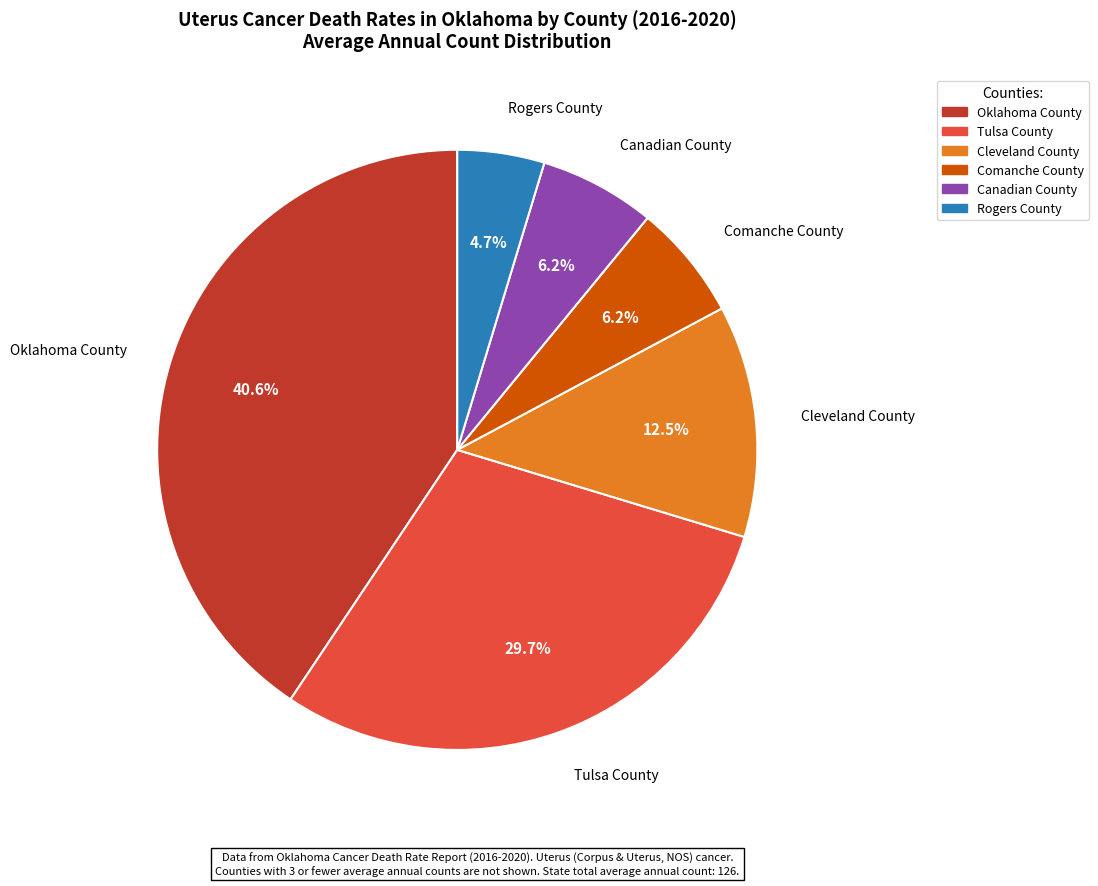

Does Canadian County represent more than half of the total?

No